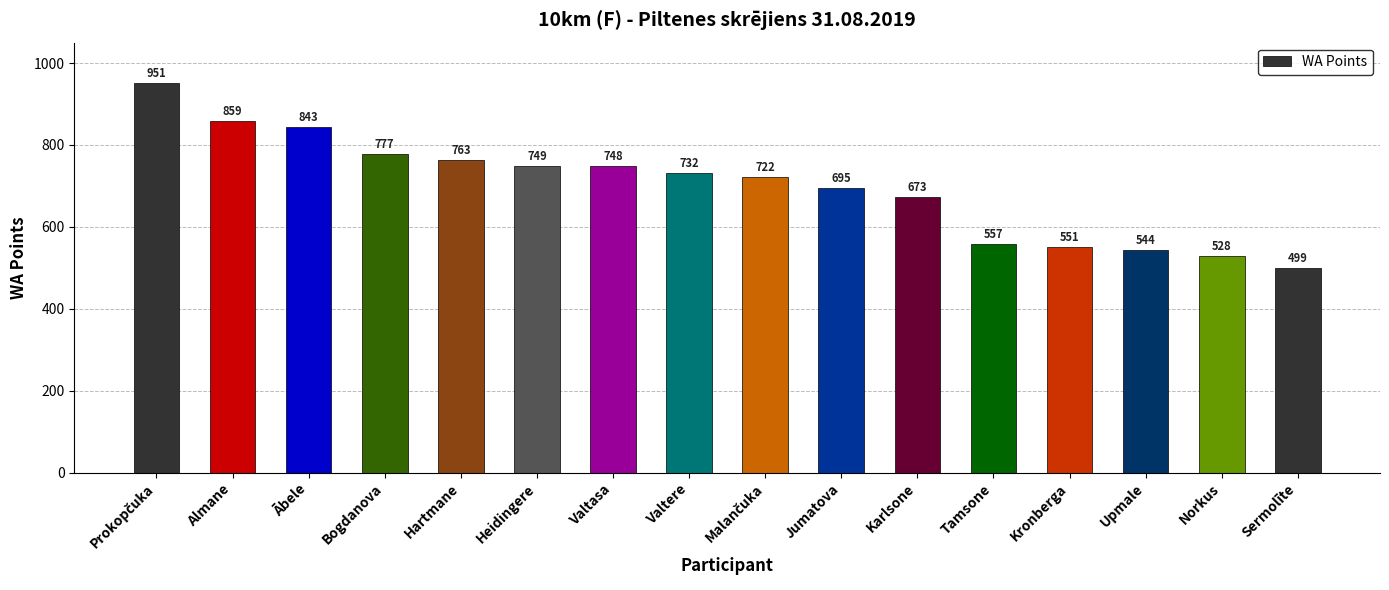

Reading left to right, what are all the values shown in this chart?

951	859	843	777	763	749	748	732	722	695	673	557	551	544	528	499